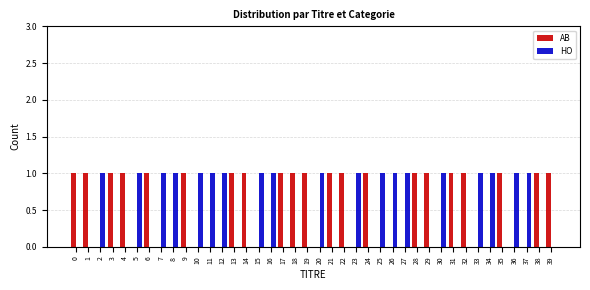

Is it true that HO equals 2 at 26?

False